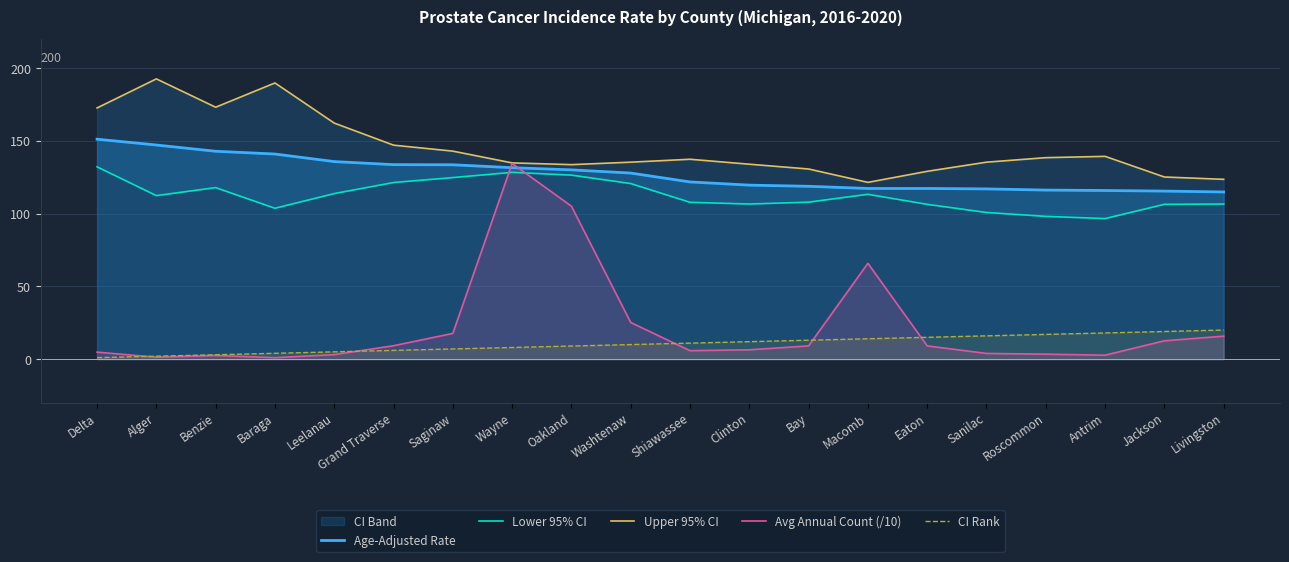

What is the value of the Upper 95% CI point at the 17th from the left?

138.6